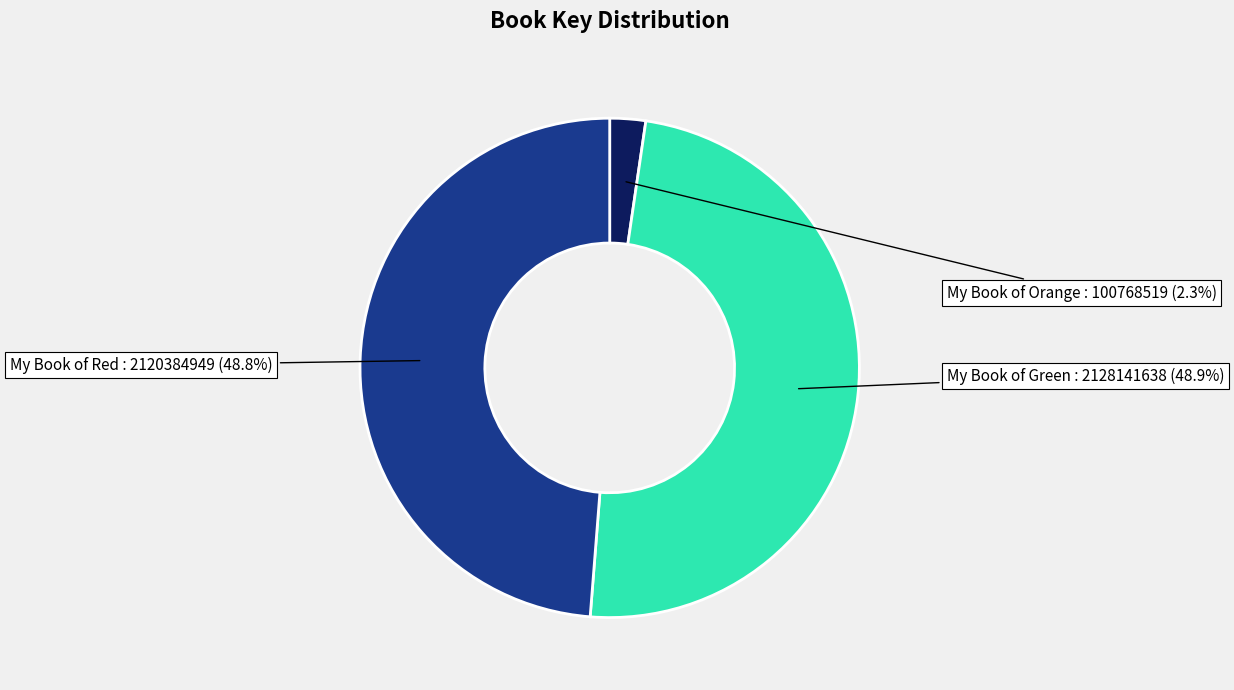

What portion of the pie excludes My Book of Red?

51.2%